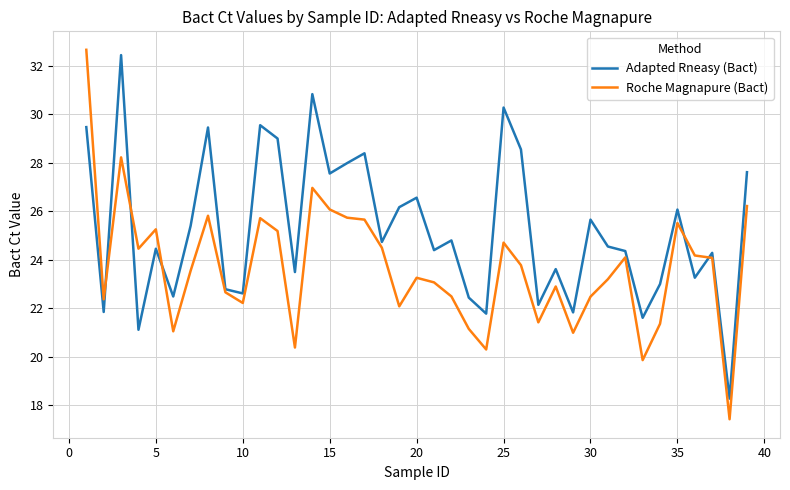

Which series has the largest range (max minus min)?

Roche Magnapure (Bact)